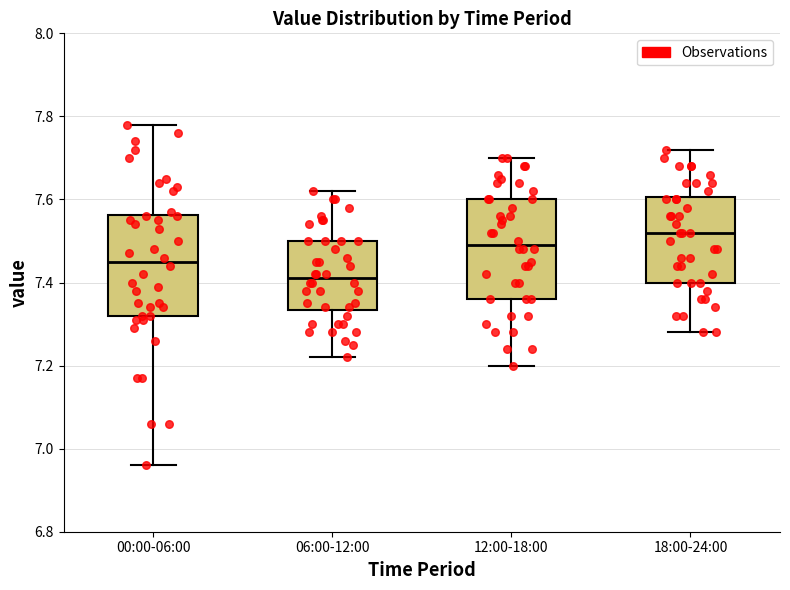

Reading left to right, transcribe this box plot: for each box, give where its median line is, the range the box spans, and where its two whiskers end, as read against the y-axis. The values are not printed on the chart, so give them approximately, as read against the axis.

00:00-06:00: median 7.46, box 7.32 to 7.56, whiskers 6.96 to 7.78
06:00-12:00: median 7.42, box 7.34 to 7.50, whiskers 7.22 to 7.62
12:00-18:00: median 7.50, box 7.36 to 7.60, whiskers 7.20 to 7.70
18:00-24:00: median 7.52, box 7.40 to 7.60, whiskers 7.28 to 7.72